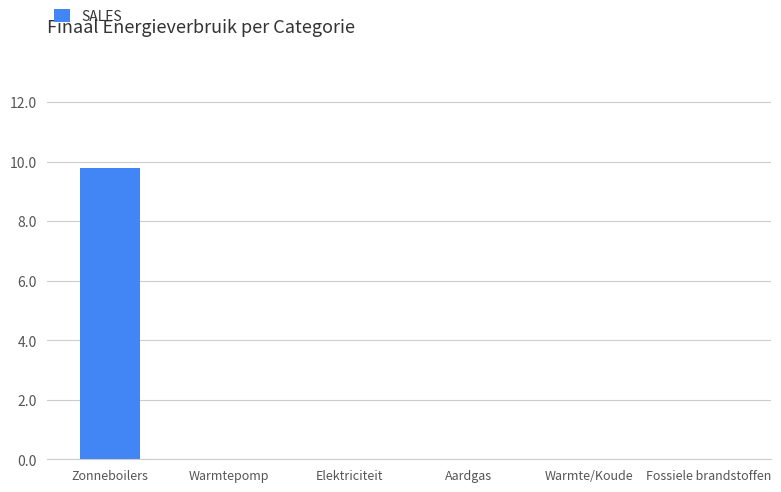

True or false: the data shows 0.0 at Aardgas.

True